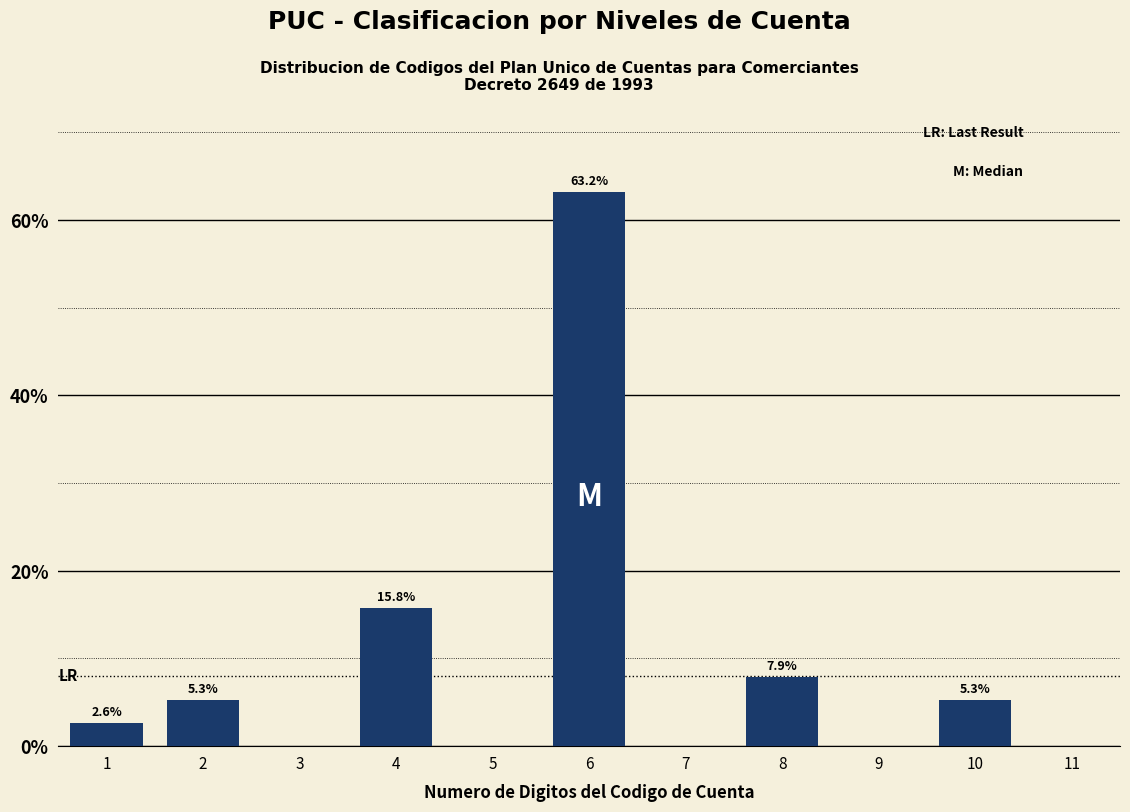

Reading right to left, transcribe all the data shown in this chart.

11=0.0	10=5.3	9=0.0	8=7.9	7=0.0	6=63.2	5=0.0	4=15.8	3=0.0	2=5.3	1=2.6